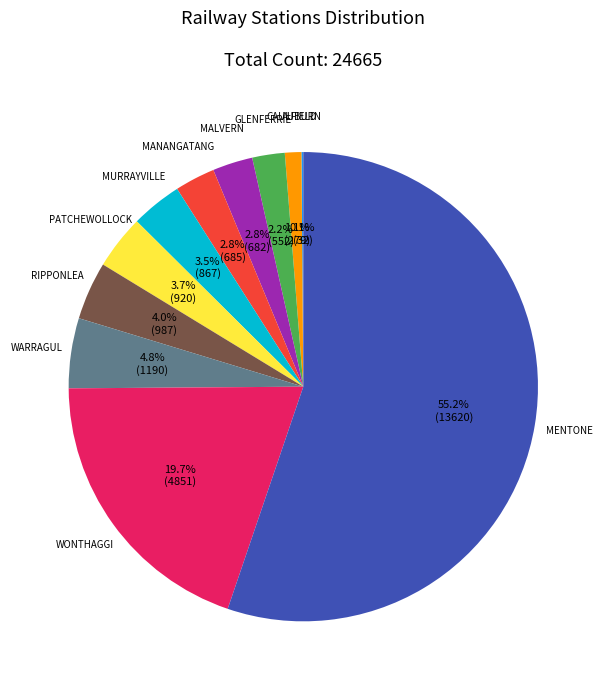

Does any single category account for the majority?

Yes